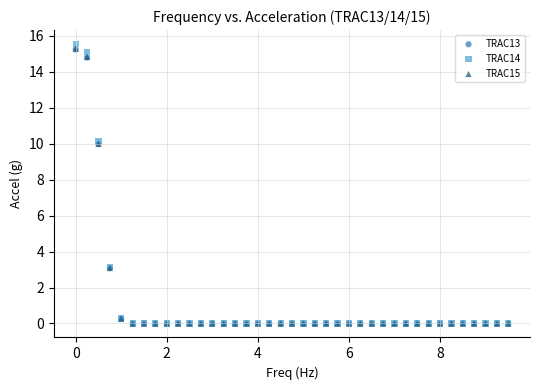

What are all the series names shown in the legend?

TRAC13, TRAC14, TRAC15